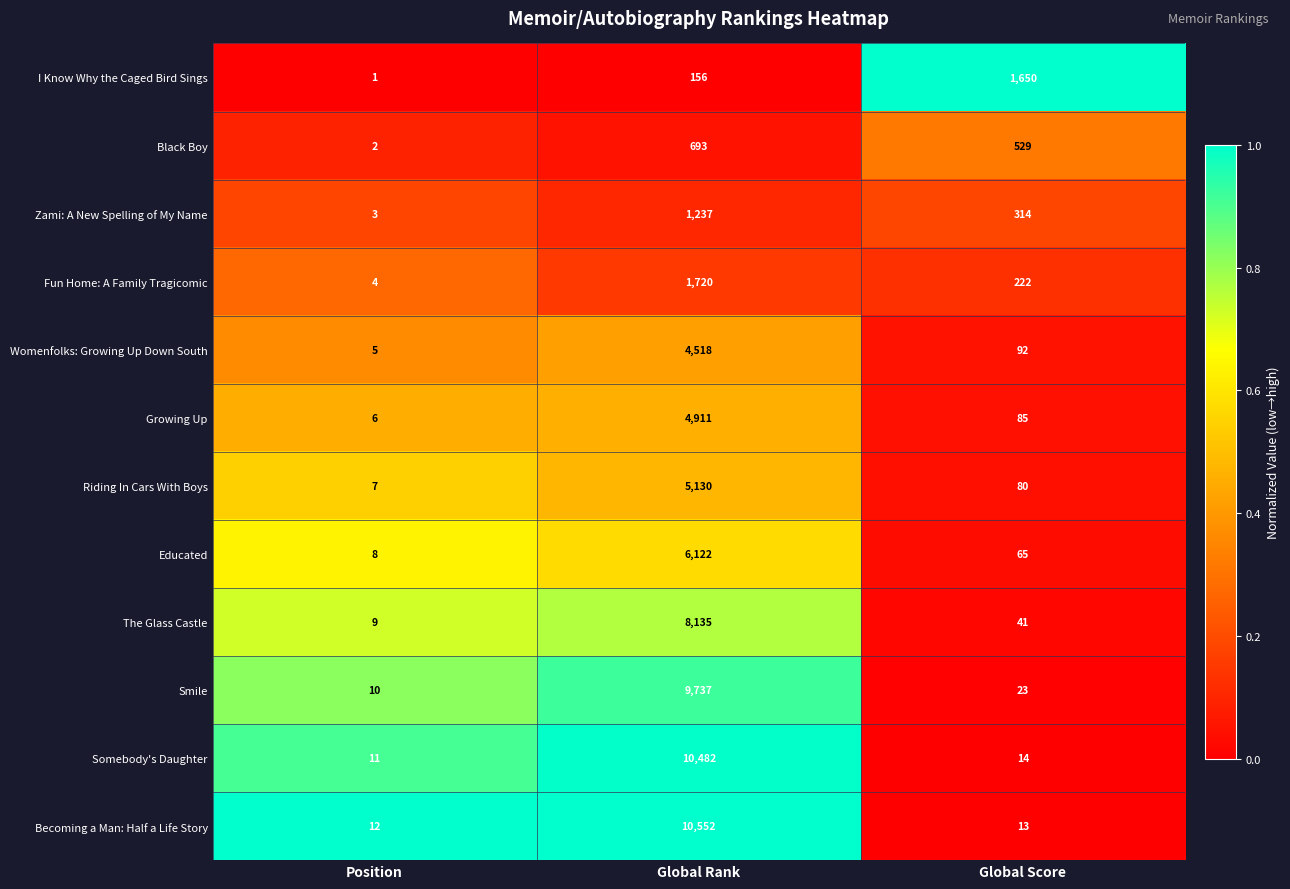

Which category has the highest value across all series?

Global Rank